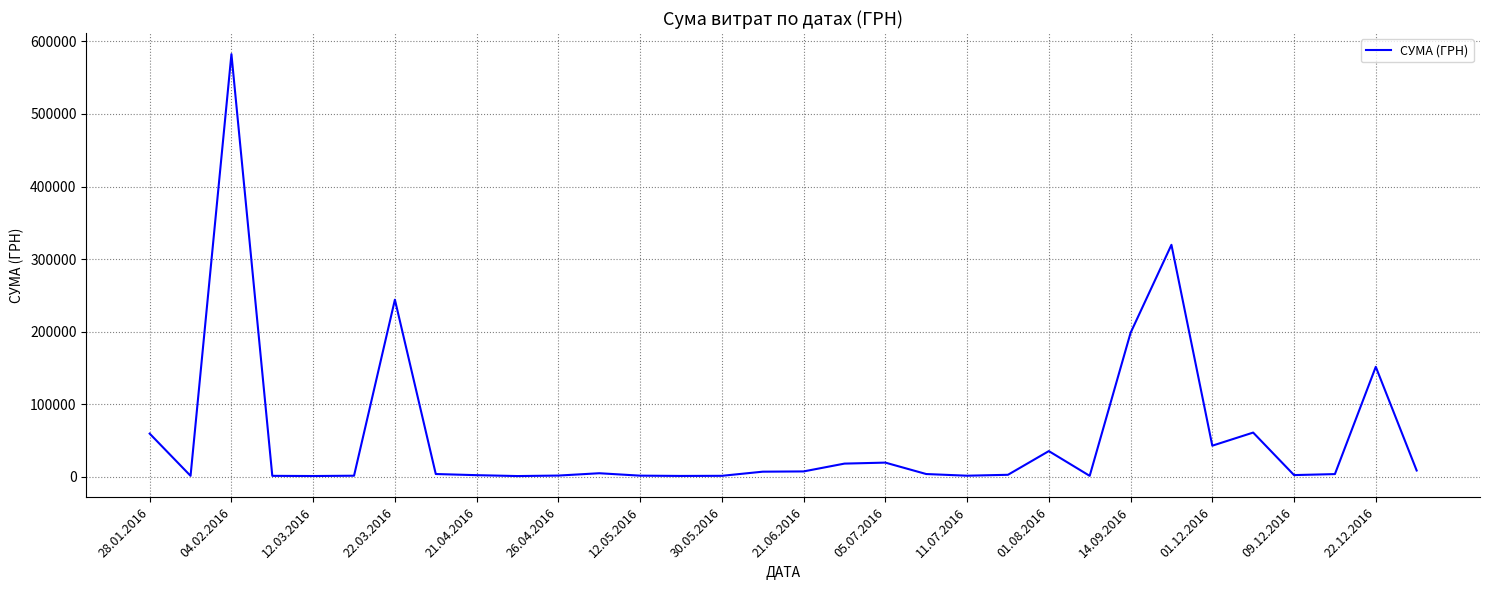

What is the maximum value shown in the chart?

582553.1